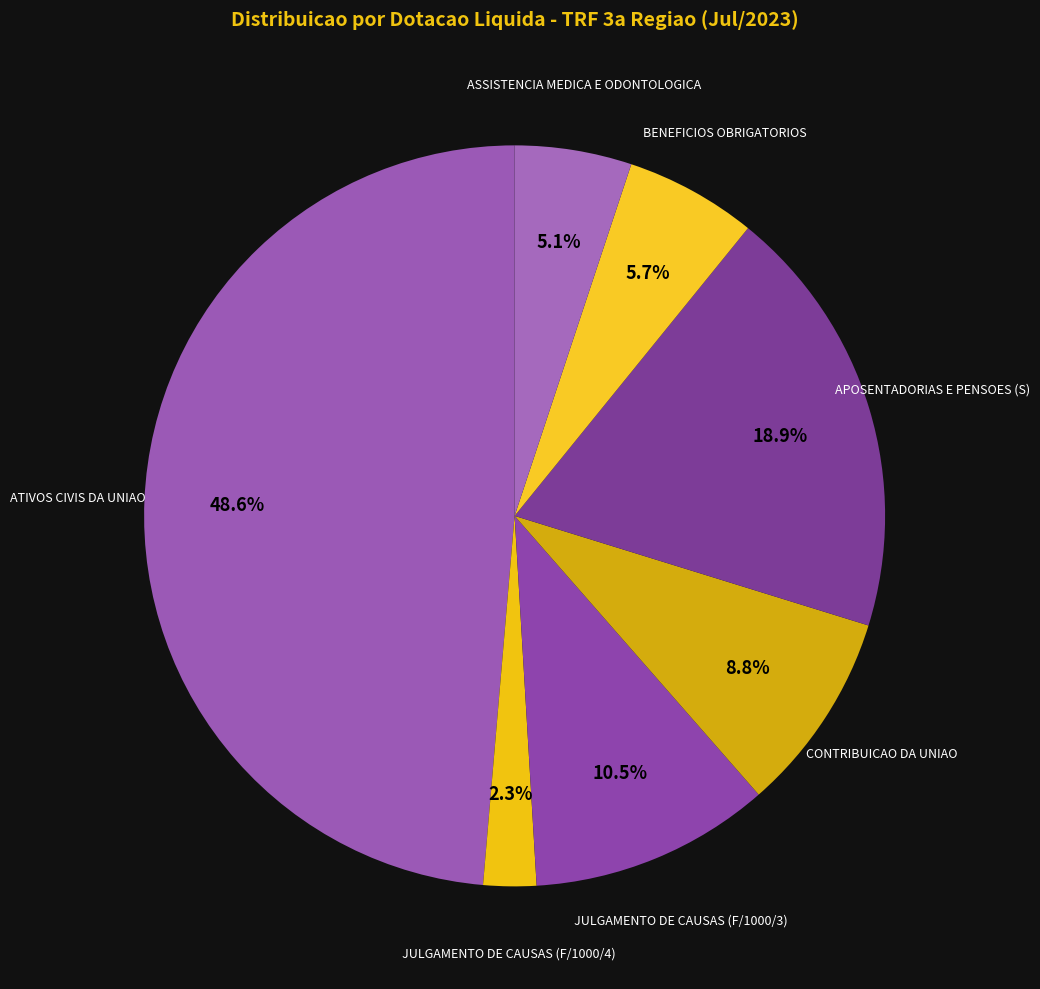

Rank the categories by value from highest to lowest.

ATIVOS CIVIS DA UNIAO, APOSENTADORIAS E PENSOES (S), JULGAMENTO DE CAUSAS (F/1000/3), CONTRIBUICAO DA UNIAO, BENEFICIOS OBRIGATORIOS, ASSISTENCIA MEDICA E ODONTOLOGICA, JULGAMENTO DE CAUSAS (F/1000/4)